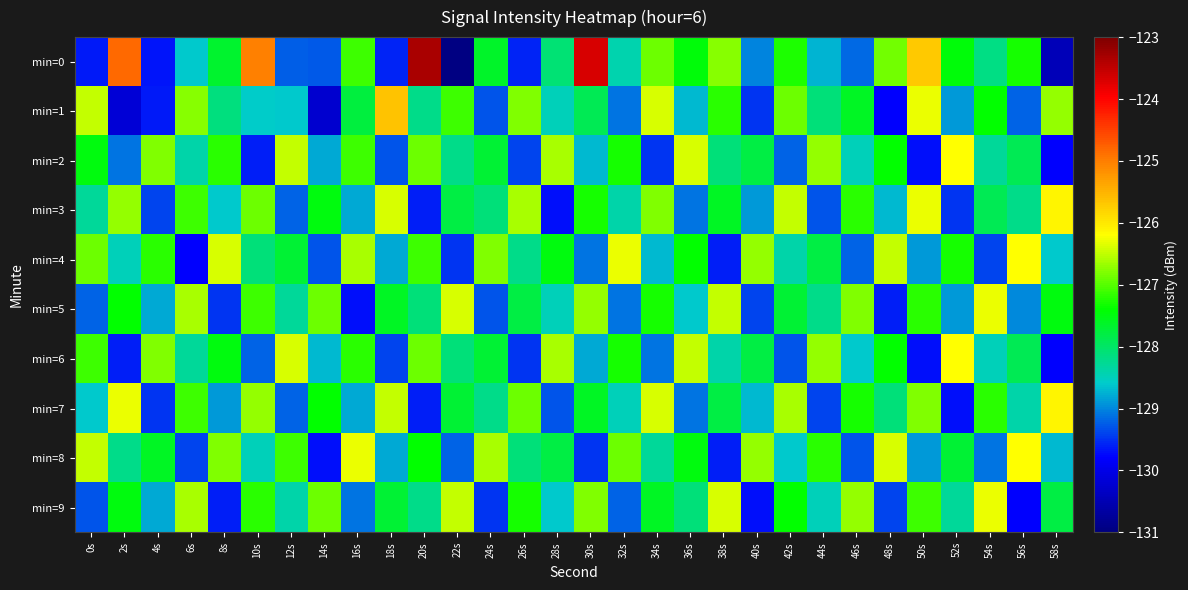

Count the number of categories in the chart.

30